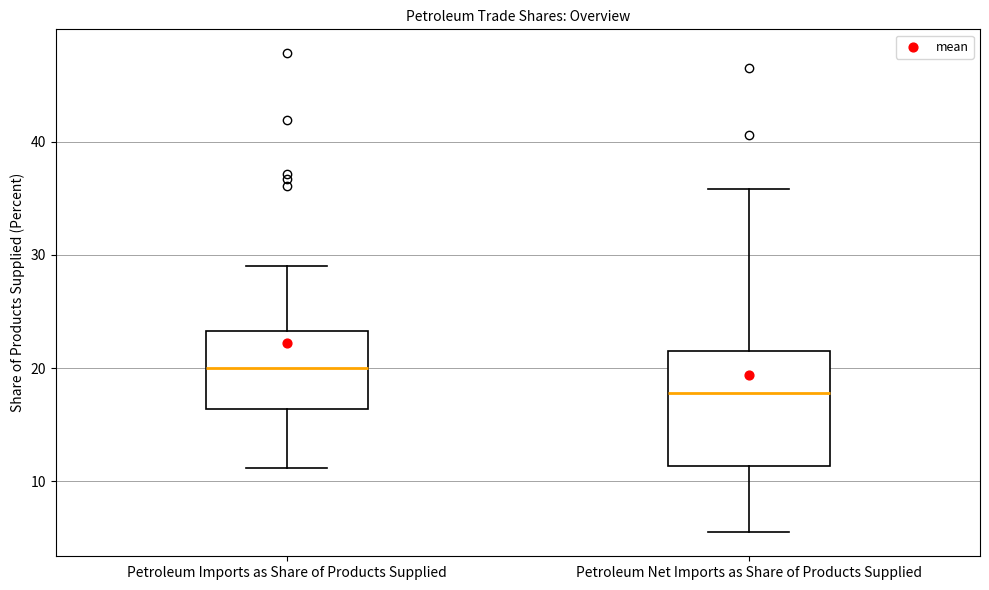

Reading left to right, read every box against the y-axis: the position of its median line, the range the box covers, and the ends of its whiskers. The values are not printed on the chart, so give them approximately, as read against the axis.

Petroleum Imports as Share of Products Supplied: median 20, box 16 to 23, whiskers 11 to 29
Petroleum Net Imports as Share of Products Supplied: median 18, box 11 to 22, whiskers 6 to 36